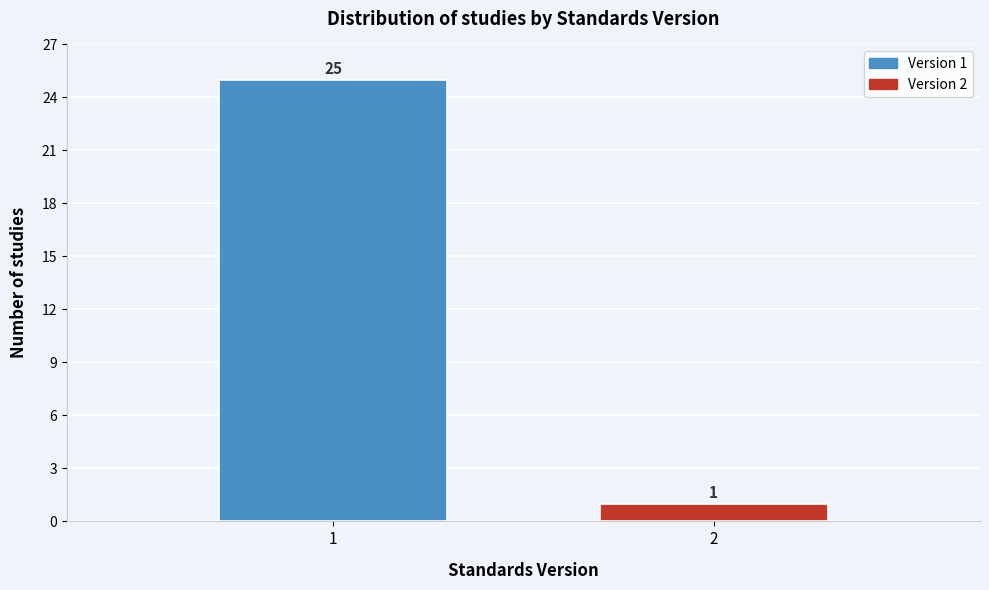

Reading right to left, transcribe all the data shown in this chart.

2=1	1=25